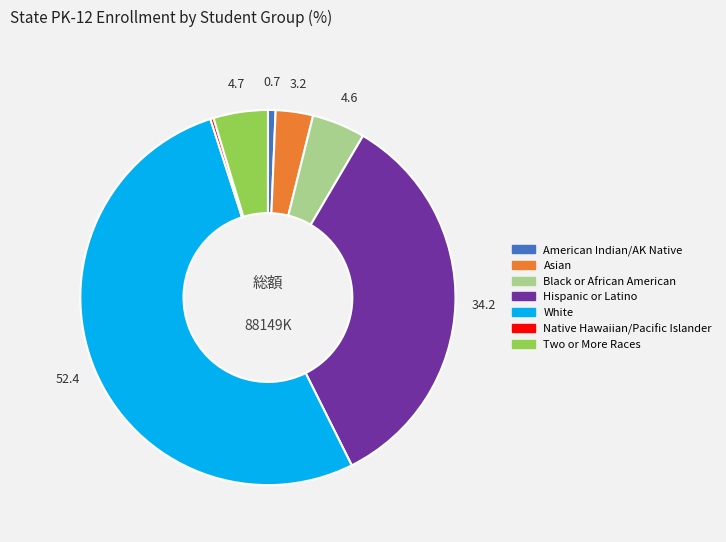

Is there a majority slice in this chart?

Yes